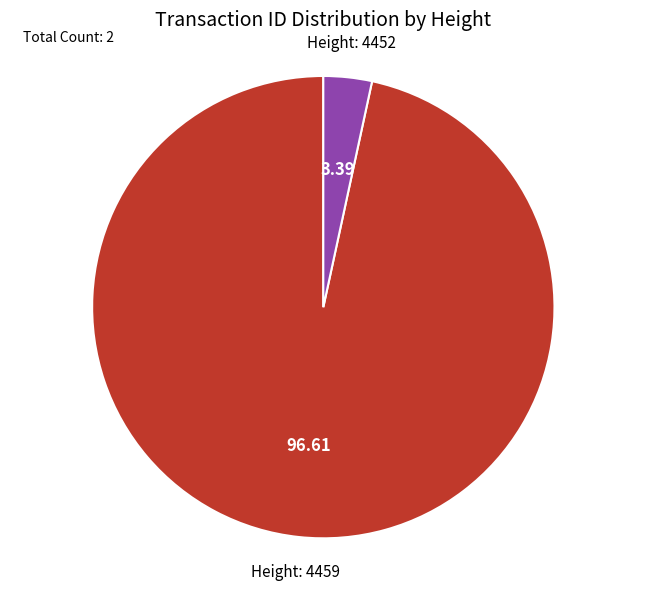

Does any single category account for the majority?

Yes